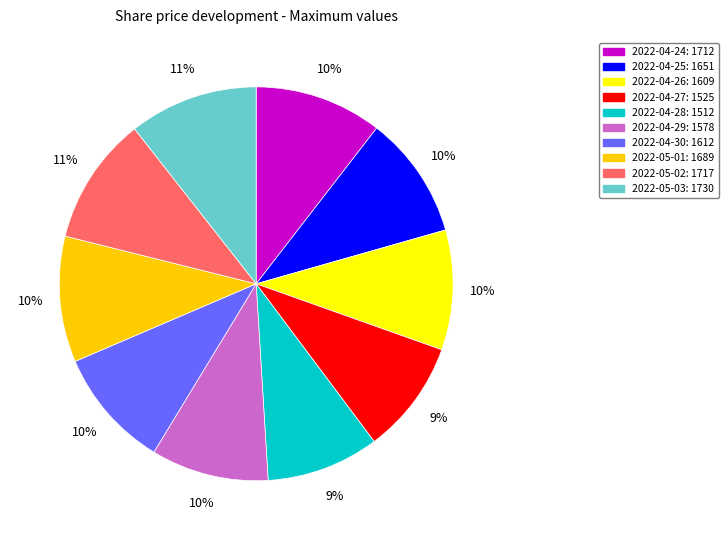

Is 2022-04-30 the majority of the pie?

No